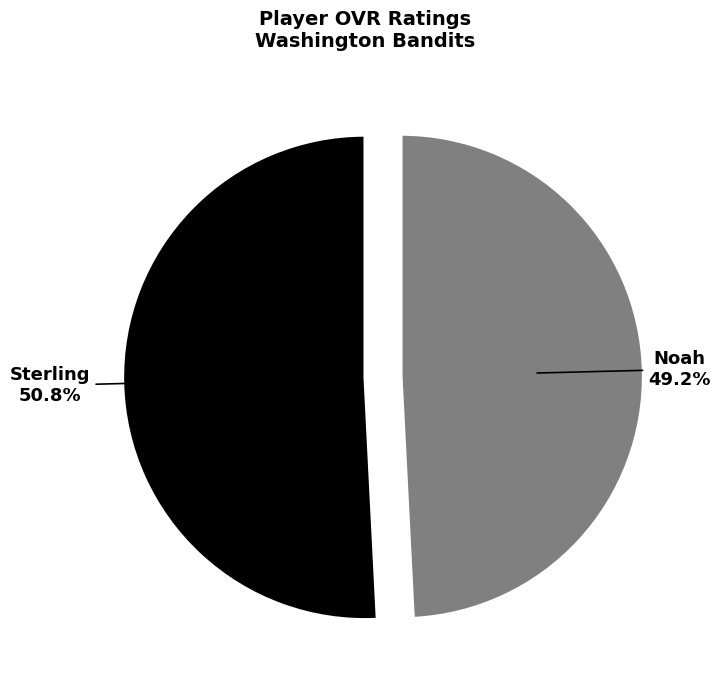

Approximately how many times larger is the value at Noah compared to Sterling?

1.0